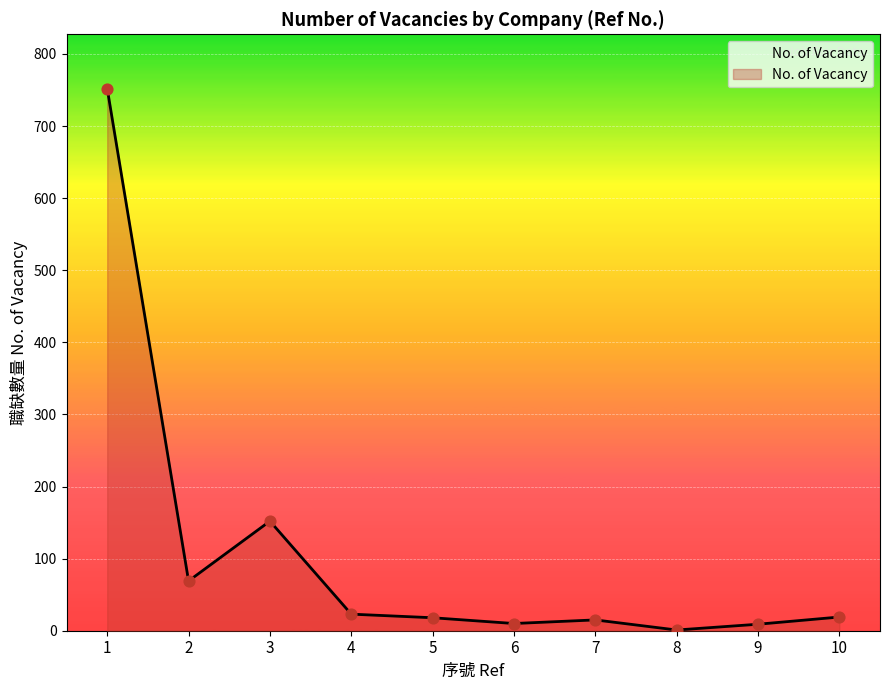

Between 10 and 8, which is larger?

10